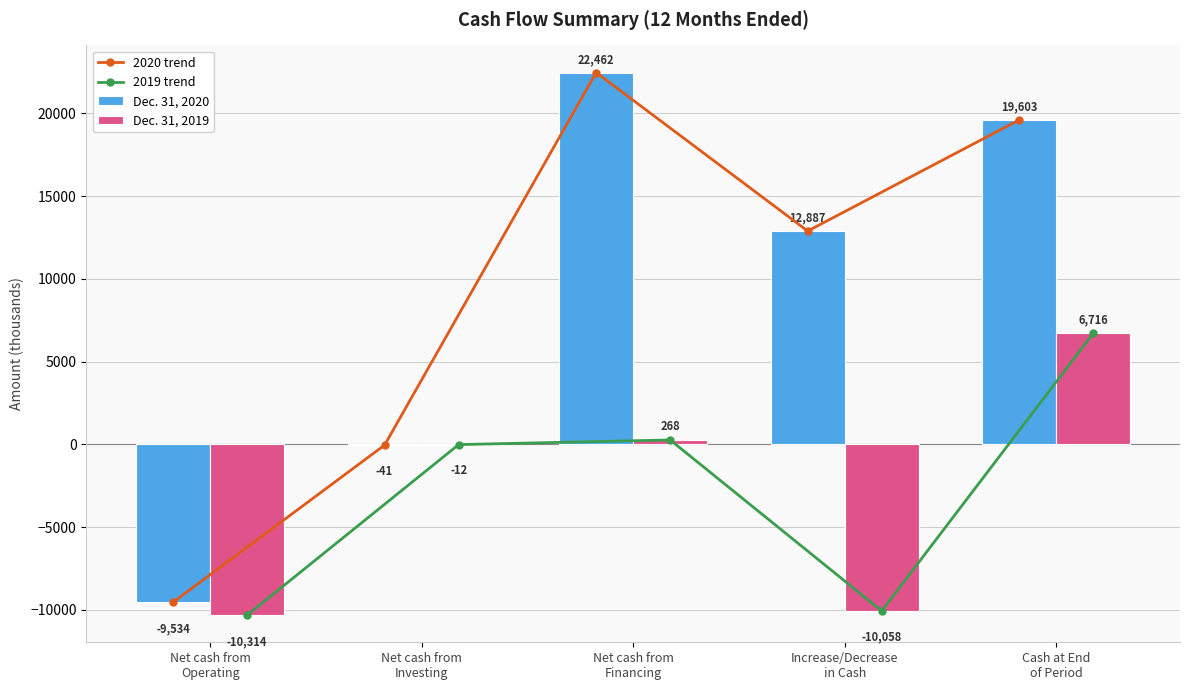

What are all the series names shown in the legend?

2020 trend, 2019 trend, Dec. 31, 2020, Dec. 31, 2019